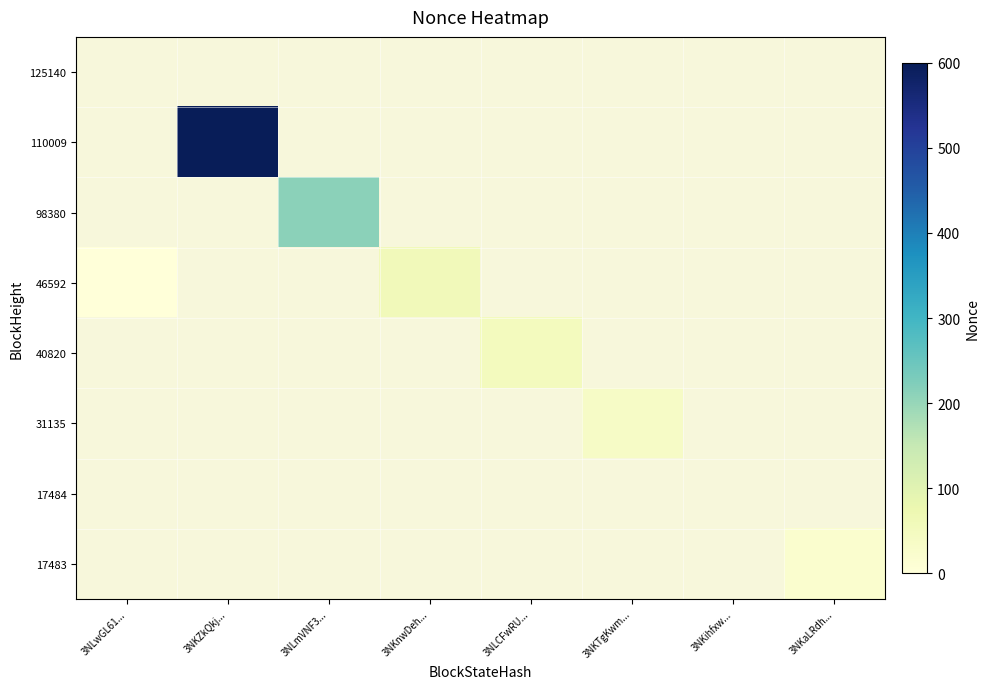

At which label does 125140 reach its minimum?

3NLwGL61...